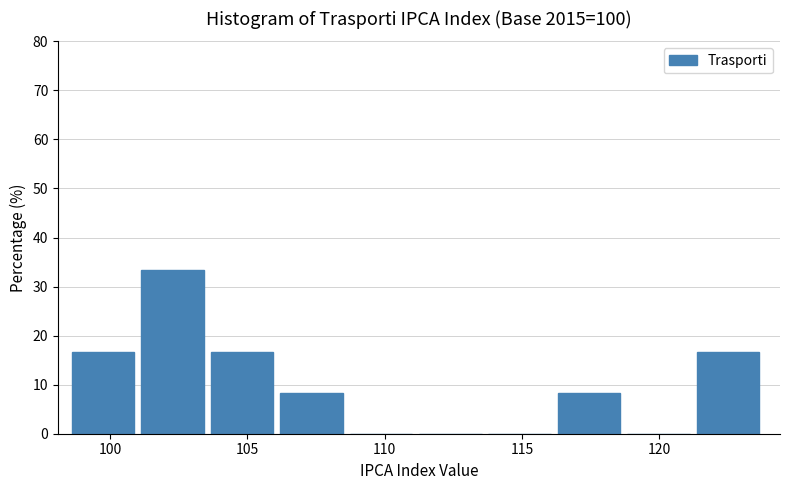

Reading left to right, transcribe this chart: for each bar, give the range it covers on the x-axis and its height. Neither the bar edges nor the heights are printed on the chart, so give them approximately, as read against the axes.

98.5 to 101.0: 17
101.0 to 103.5: 33
103.5 to 106.0: 17
106.0 to 108.5: 8
108.5 to 111.5: 0
111.5 to 114.0: 0
114.0 to 116.5: 0
116.5 to 119.0: 8
119.0 to 121.5: 0
121.5 to 124.0: 17